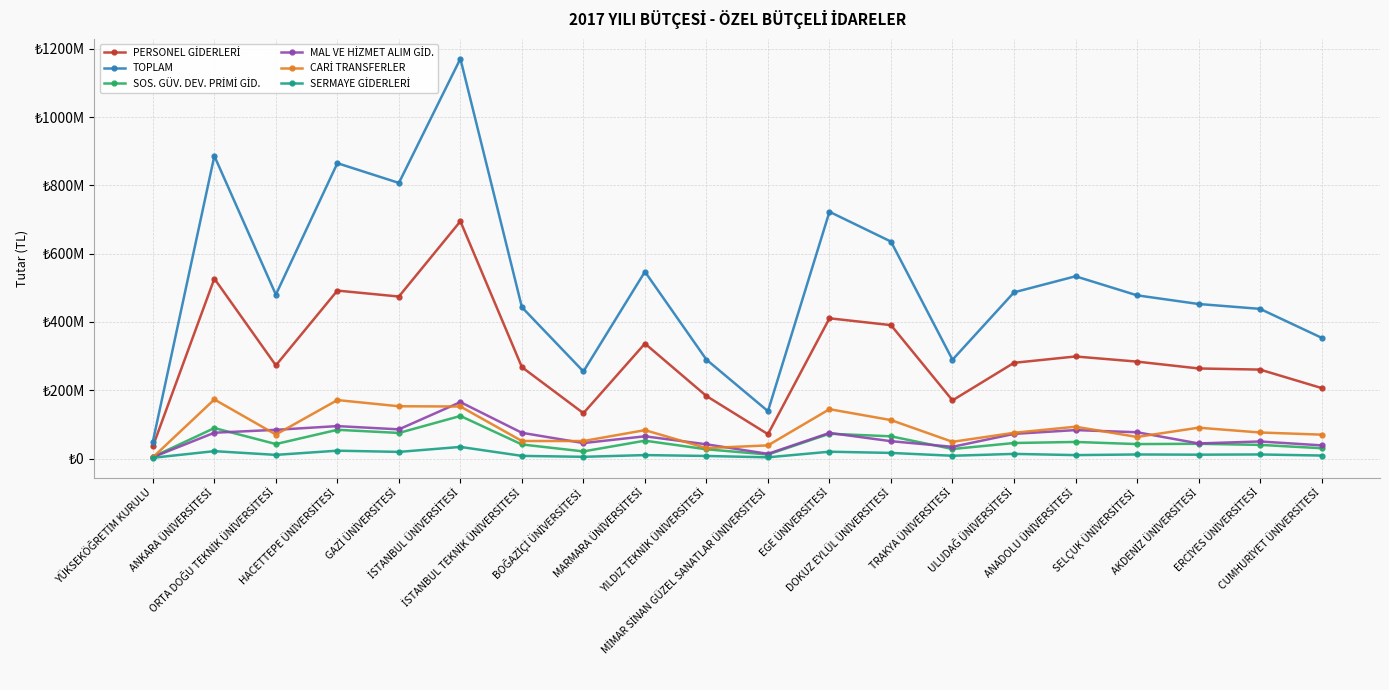

What is the value of the SERMAYE GİDERLERİ point at the 13th from the left?

16392000